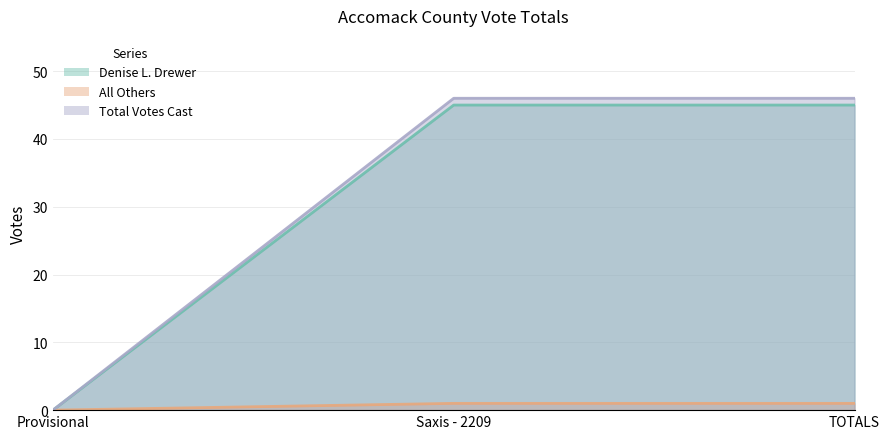

Reading left to right, transcribe all the data shown in this chart.

Denise L. Drewer: Provisional=0	Saxis - 2209=45	TOTALS=45
All Others: Provisional=0	Saxis - 2209=1	TOTALS=1
Total Votes Cast: Provisional=0	Saxis - 2209=46	TOTALS=46